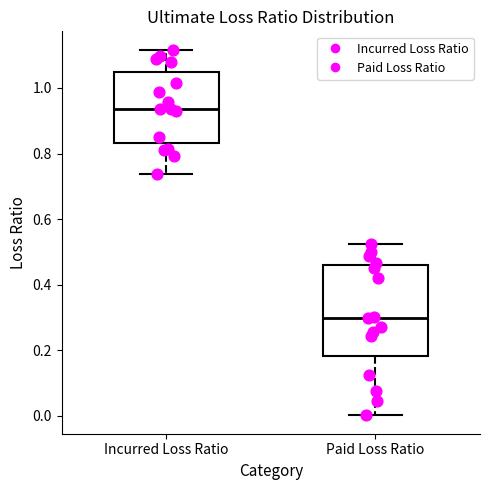

Reading left to right, read every box against the y-axis: the position of its median line, the range the box covers, and the ends of its whiskers. The values are not printed on the chart, so give them approximately, as read against the axis.

Incurred Loss Ratio: median 0.94, box 0.84 to 1.04, whiskers 0.74 to 1.12
Paid Loss Ratio: median 0.30, box 0.18 to 0.46, whiskers 0.00 to 0.52